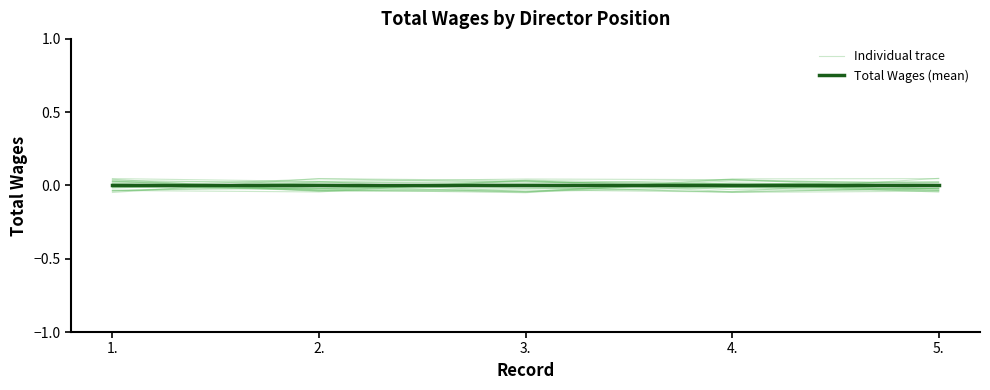

What is the difference between the maximum and second lowest values in the Individual trace series?

0.1